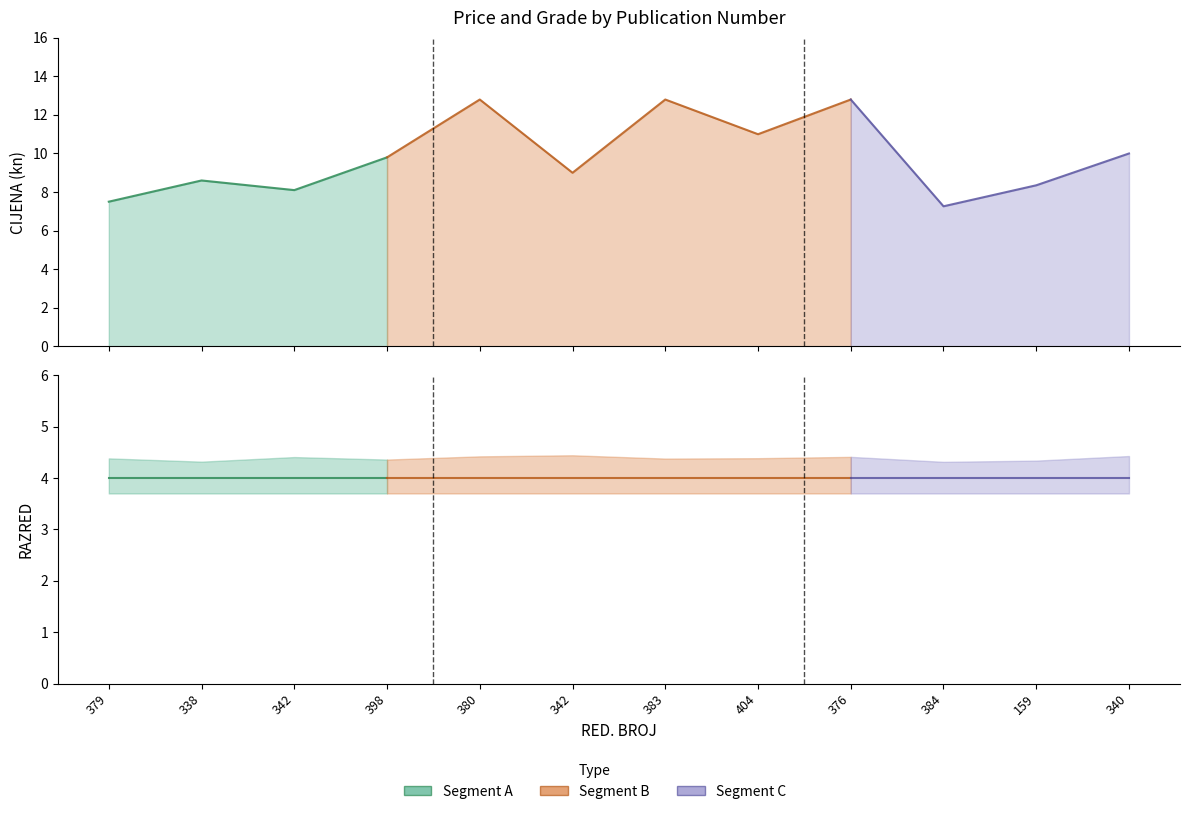

Rank the series at 379 from highest to lowest value.

CIJENA, RAZRED